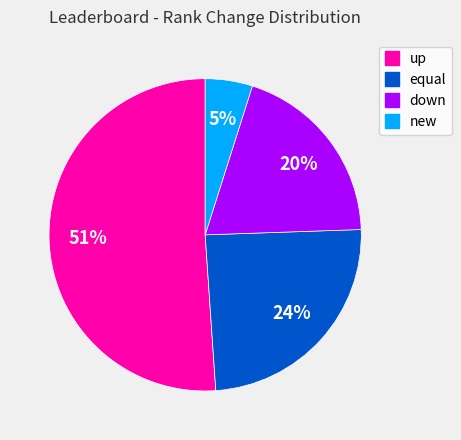

Rank the categories by value from lowest to highest.

new, down, equal, up